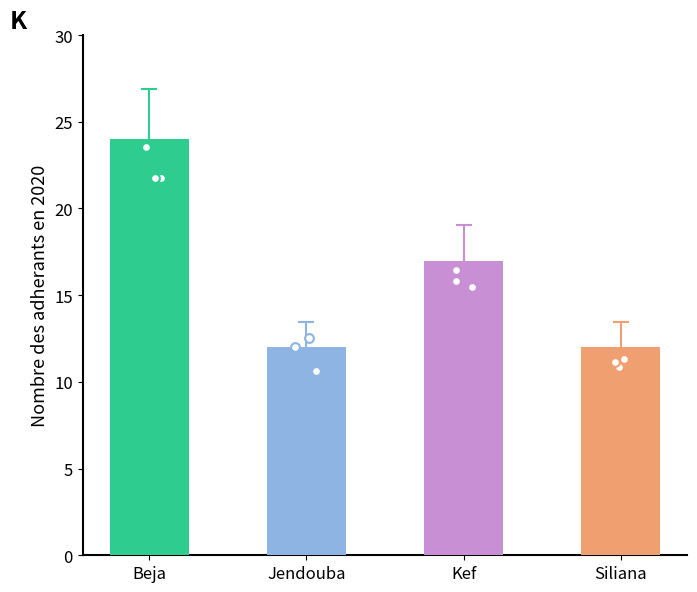

Which has a higher value, Jendouba or Beja?

Beja